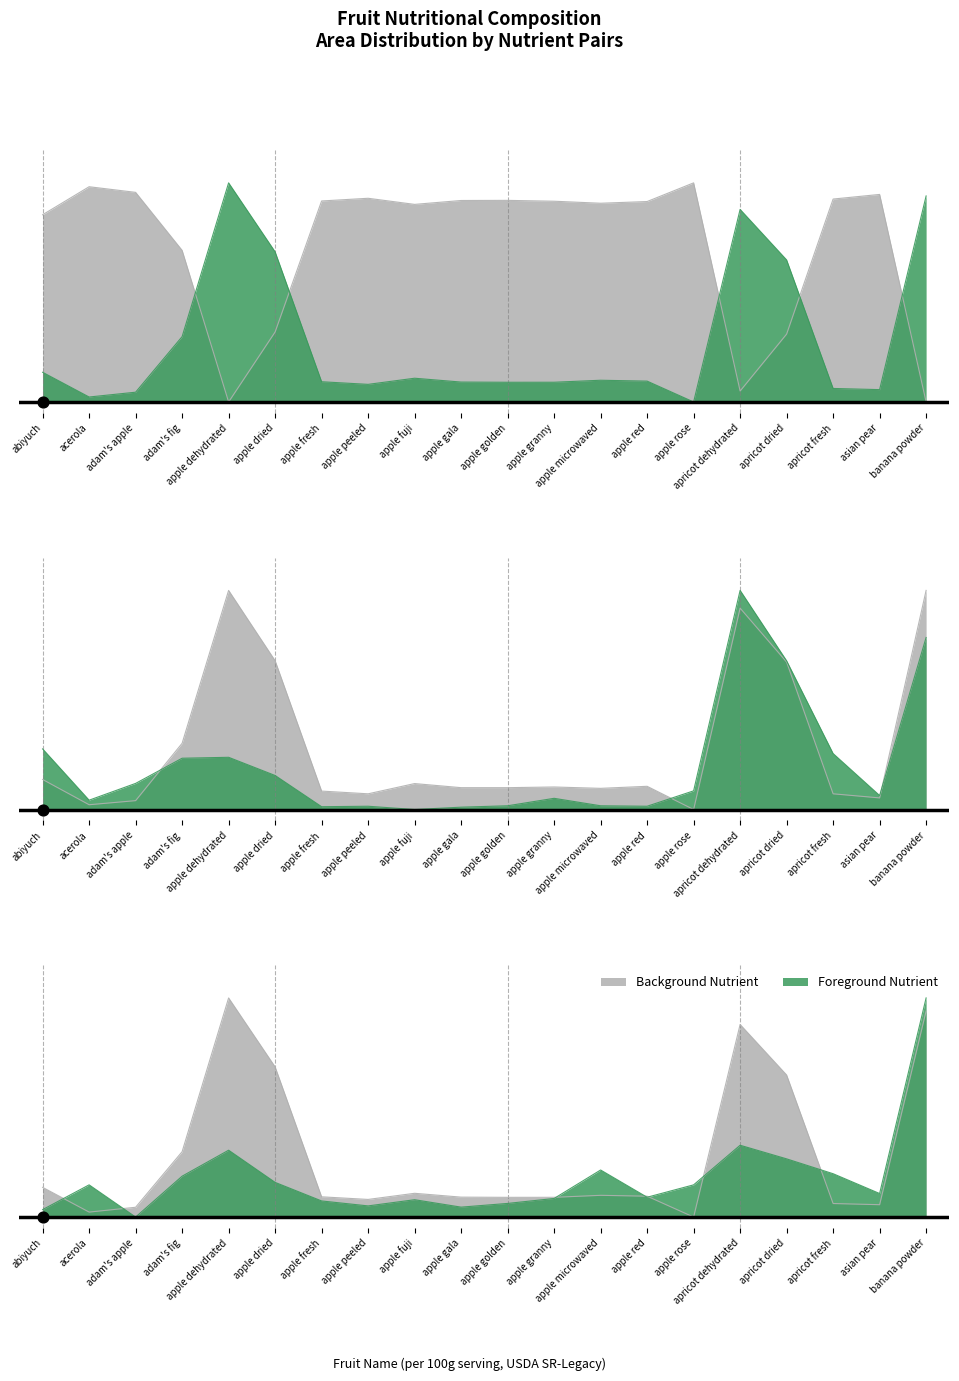

What is the total value across all series at apple peeled?

1.1